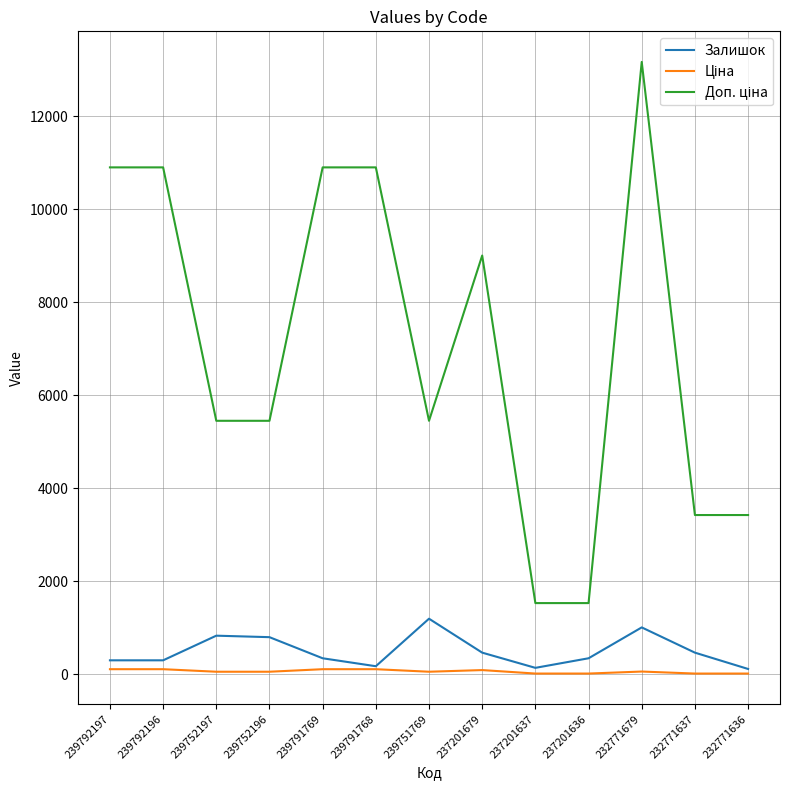

Does the chart display data point markers on the line(s)?

No